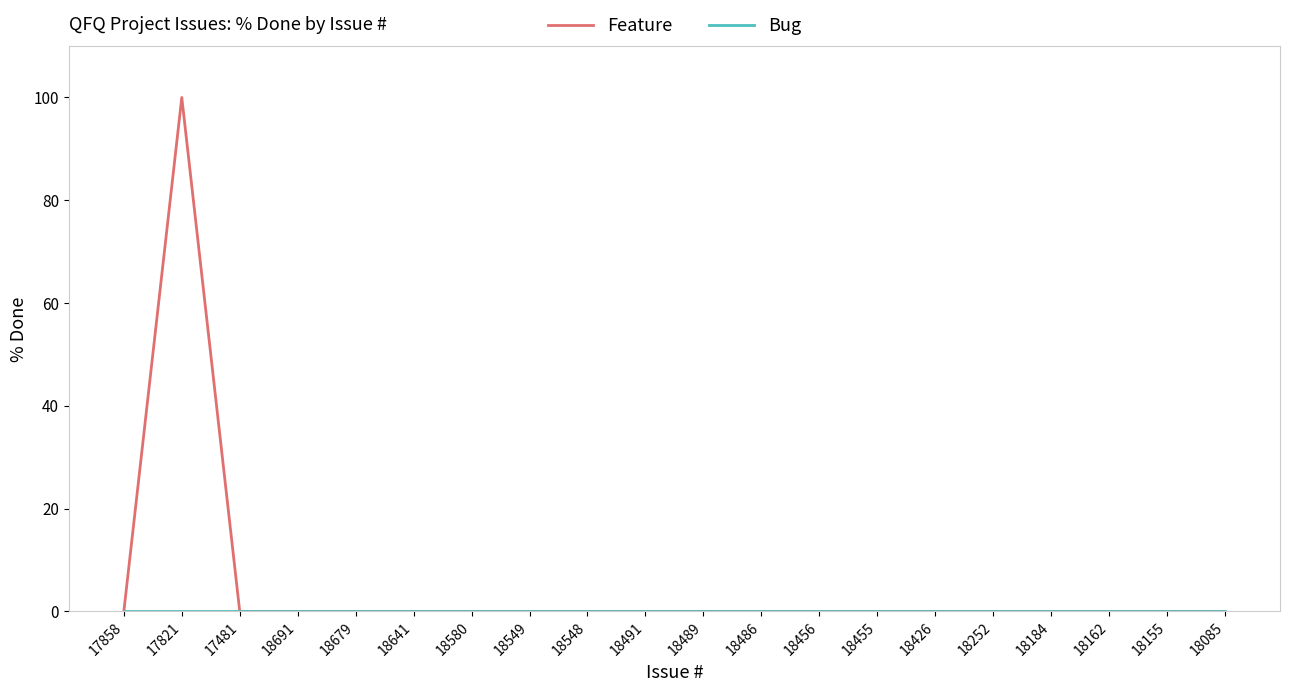

Which series has the largest total across all categories?

Feature